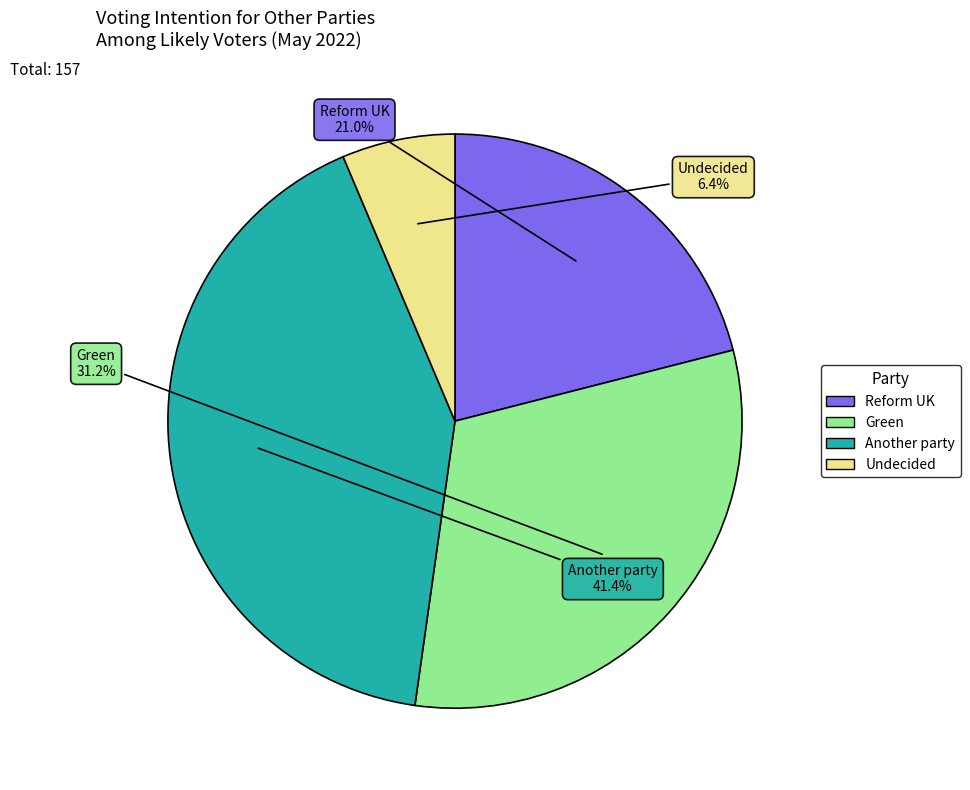

To the nearest percent, what is the difference between the Another party and Reform UK slice percentages?

20%